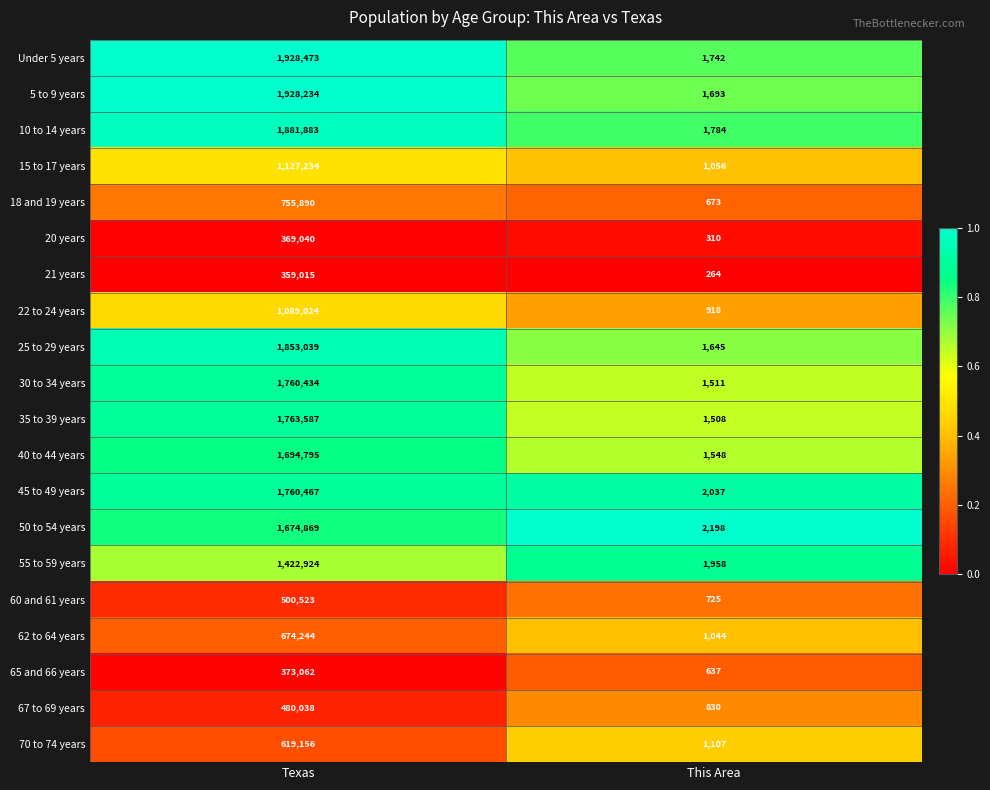

What is the smallest value displayed?

264